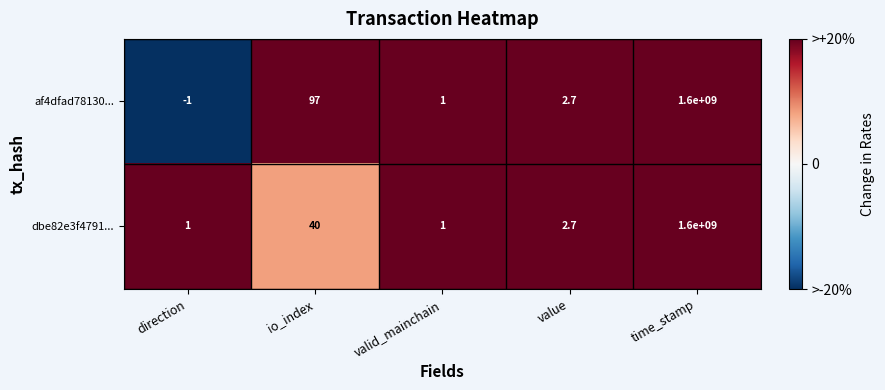

True or false: af4dfad78130... has a value of 2.7 at value.

True